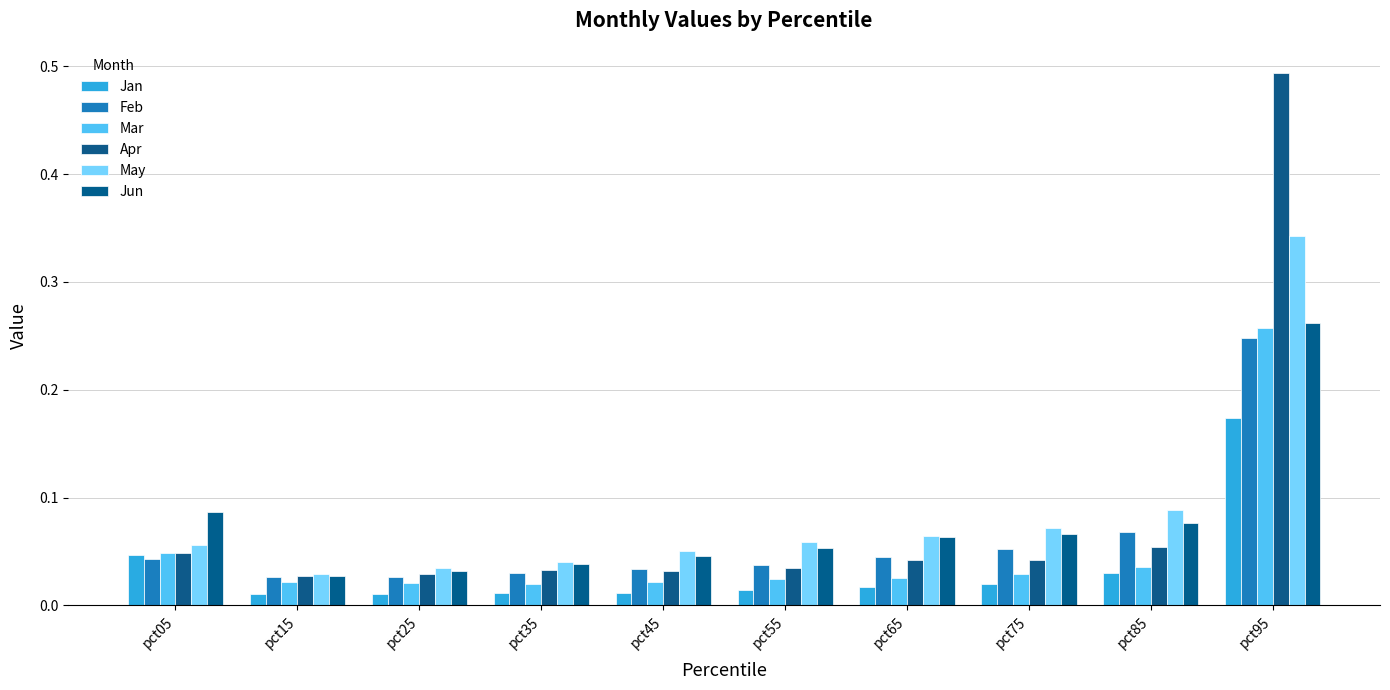

Which label corresponds to the smallest value in the chart?

pct25